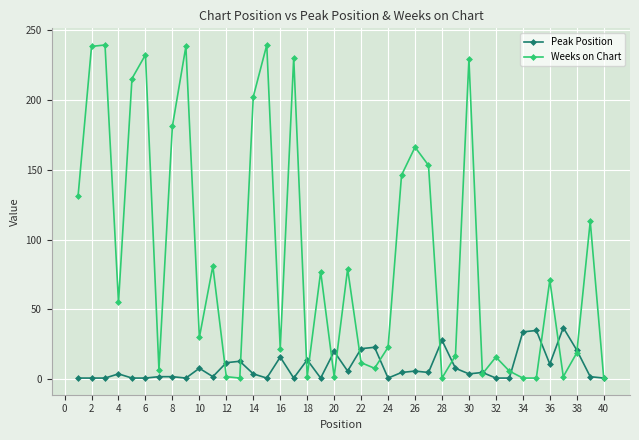

Which series has the widest spread of values?

Weeks on Chart